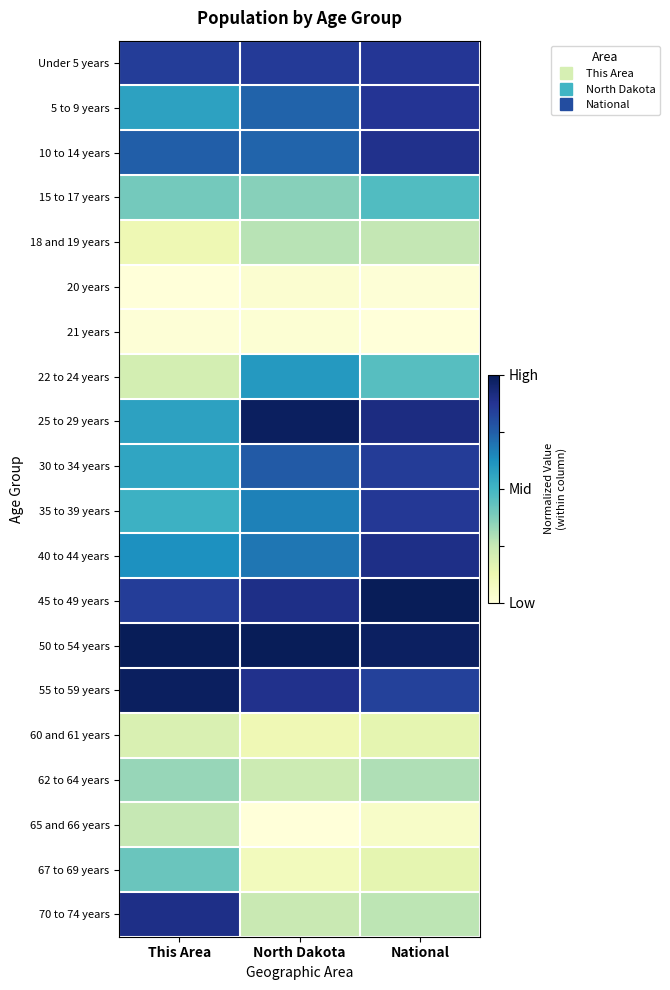

At how many categories does at least one series exceed 0?

3